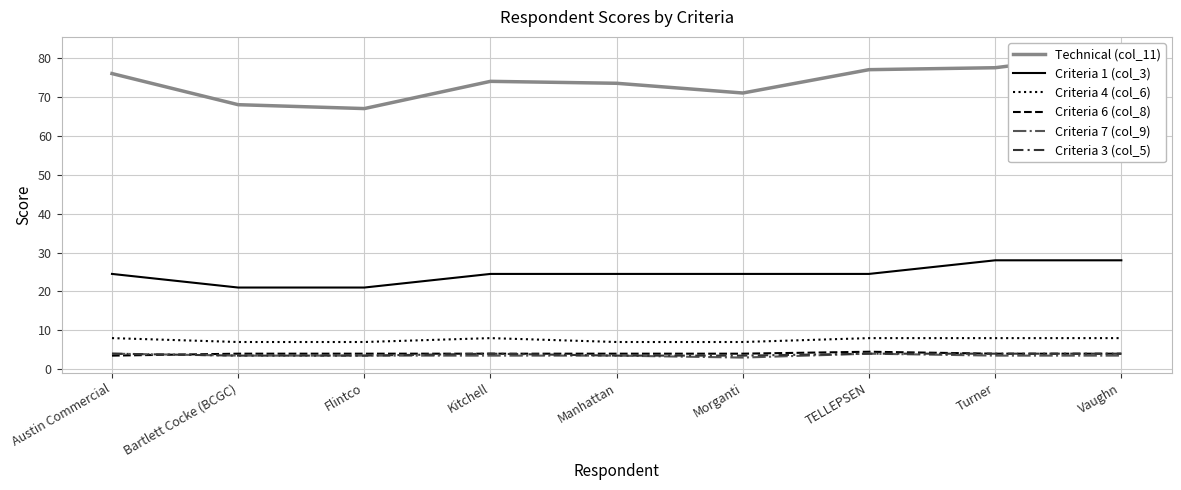

True or false: Criteria 7 (col_9) and Criteria 6 (col_8) intersect in this chart.

True